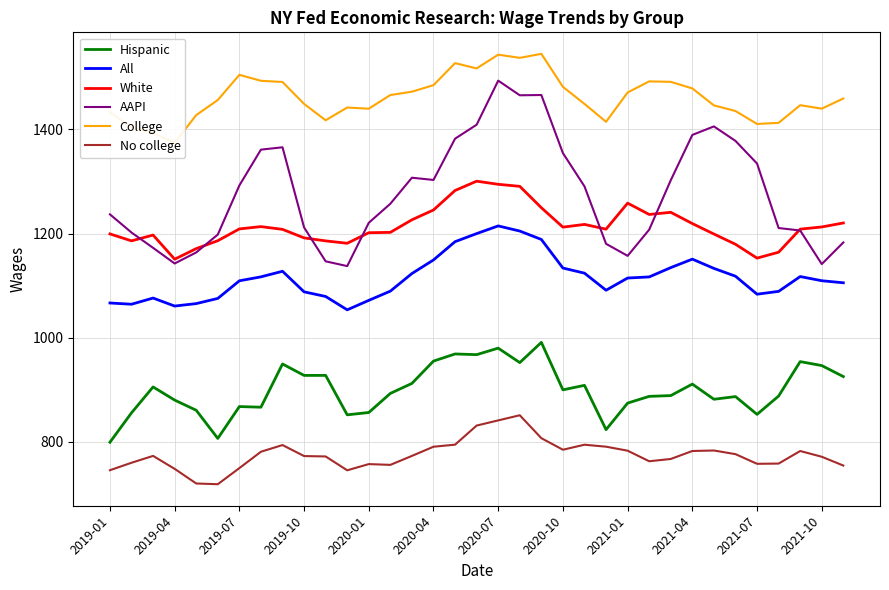

Is the value of No college at 2021-07 greater than the value of All at 2021-04?

No